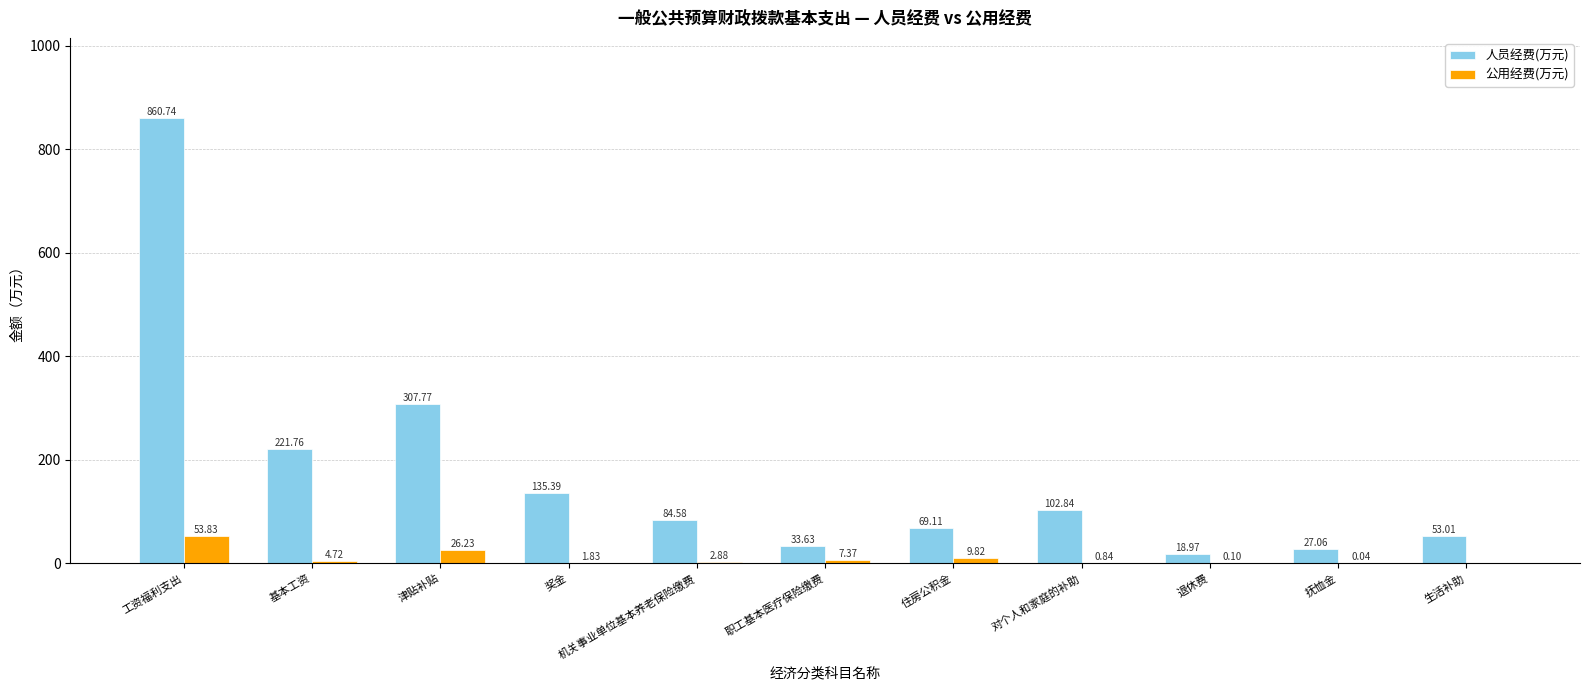

Which series changed the most between 奖金 and 抚恤金?

人员经费(万元)